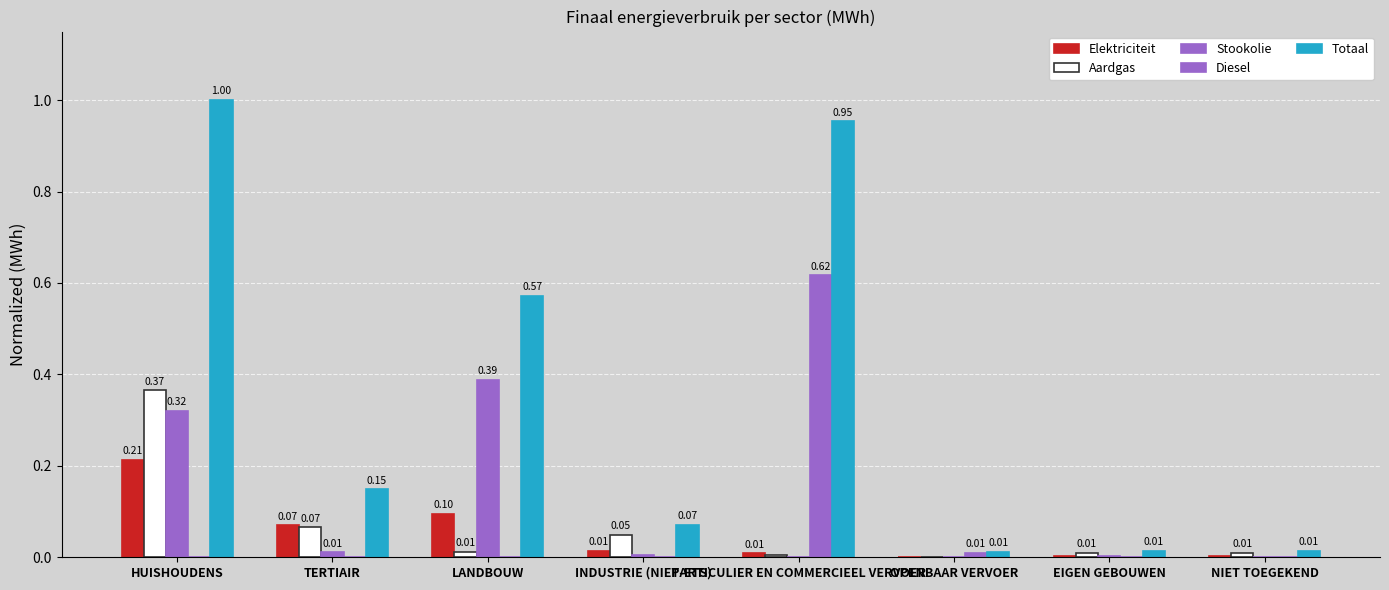

Are the bars grouped side by side (vs. stacked)?

Yes